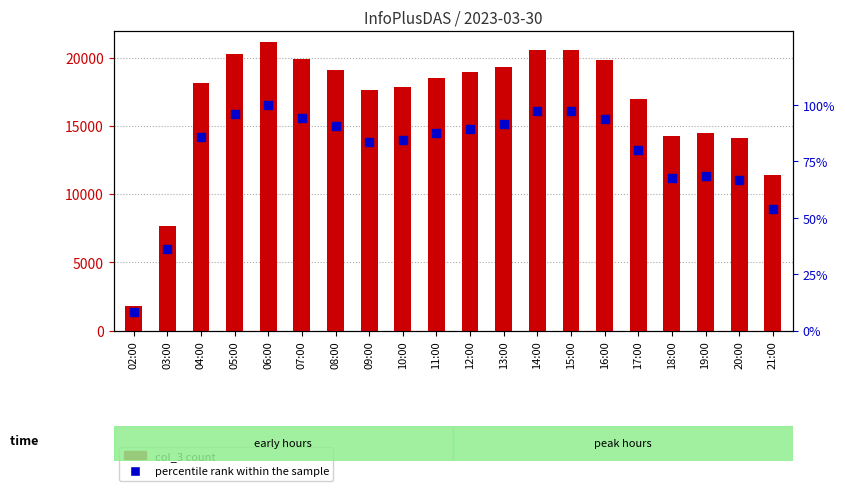

Which series has the widest spread of Y values?

col_3